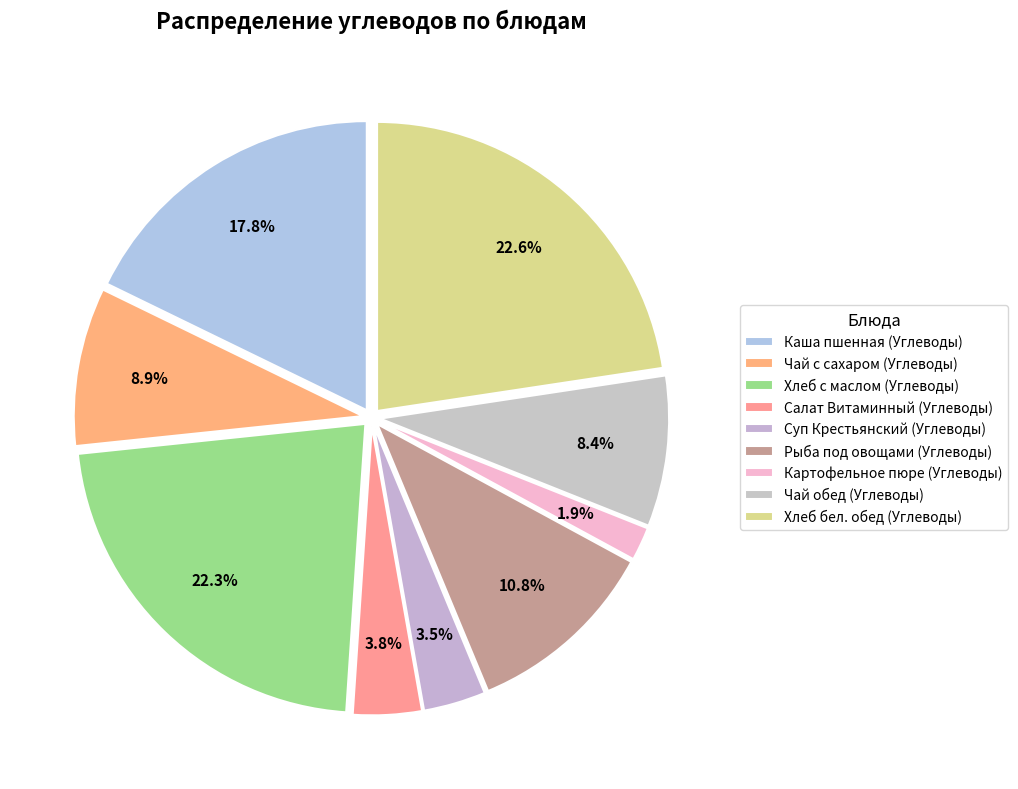

How many segments does this pie chart have?

9